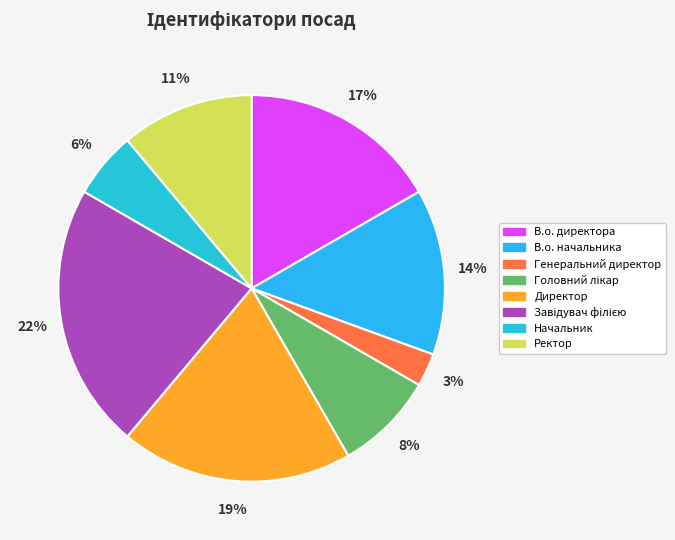

To the nearest percent, what is the average slice percentage?

12%